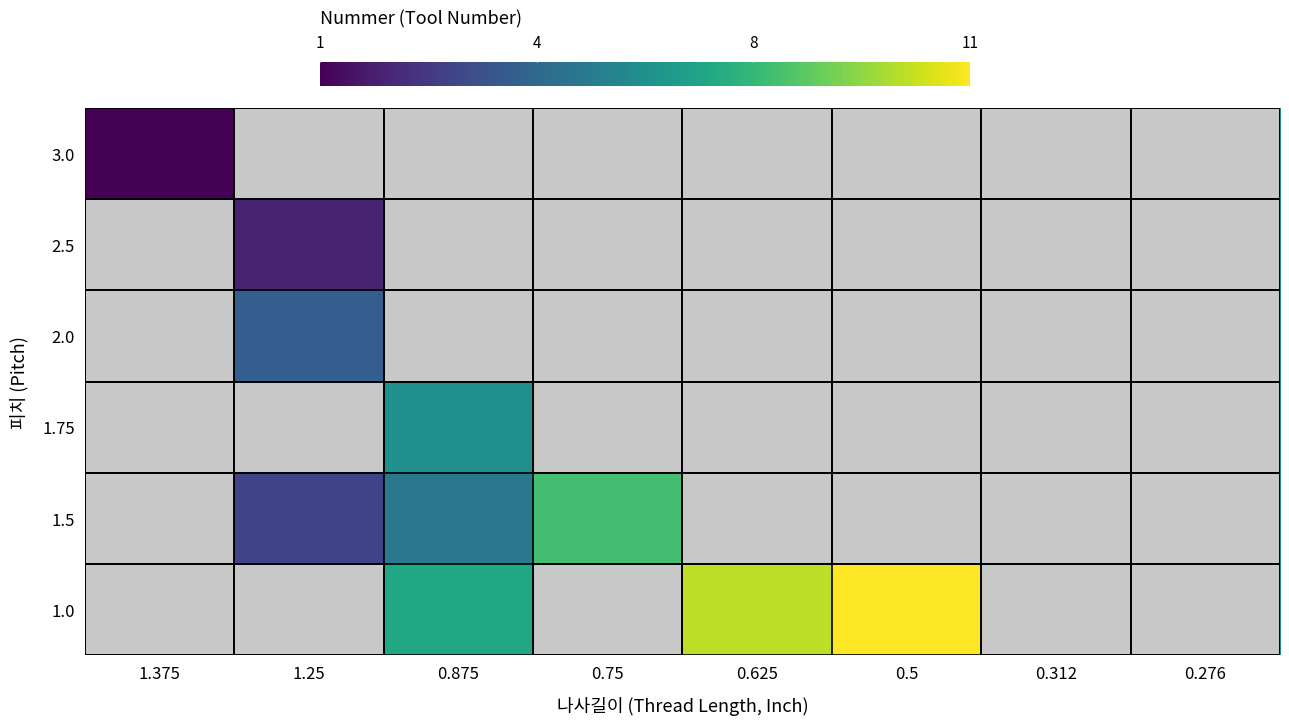

What is the total value across all series at 0.875?

35.1